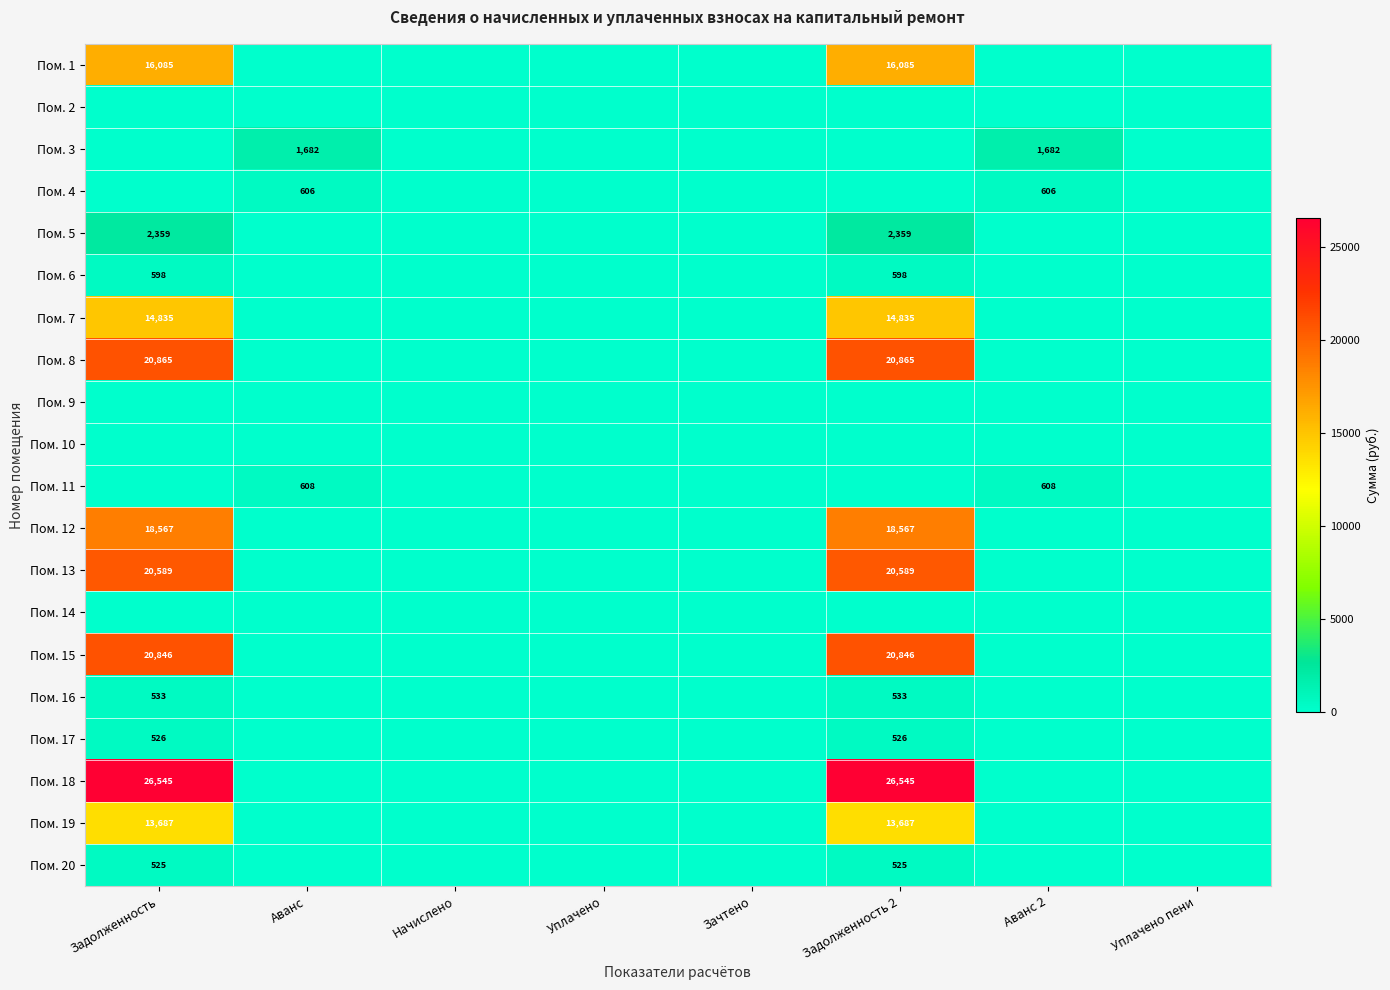

At which label does Пом. 18 reach its minimum?

Аванс